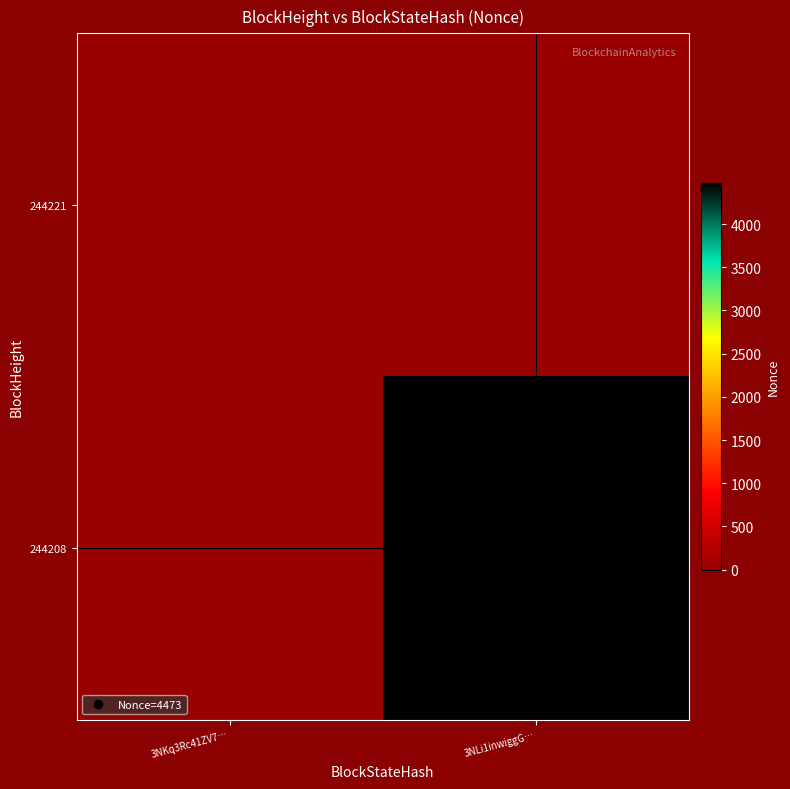

Reading right to left, what are all the values shown in this chart?

244221: 3NLi1inwiggG…=0	3NKq3Rc41ZV7…=0
244208: 3NLi1inwiggG…=4473	3NKq3Rc41ZV7…=0